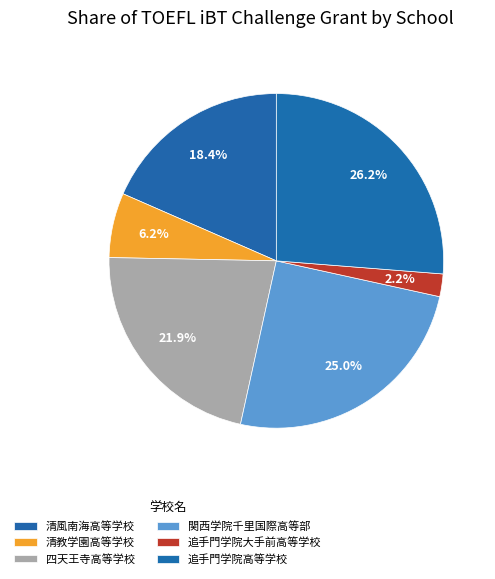

What is the ratio of the value at 追手門学院高等学校 to the value at 関西学院千里国際高等部?

1.1